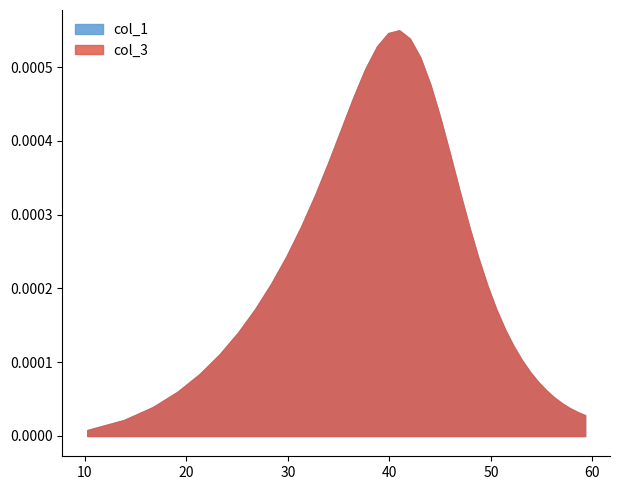

What is the difference between the second highest and second lowest values in the col_1 series?

0.1